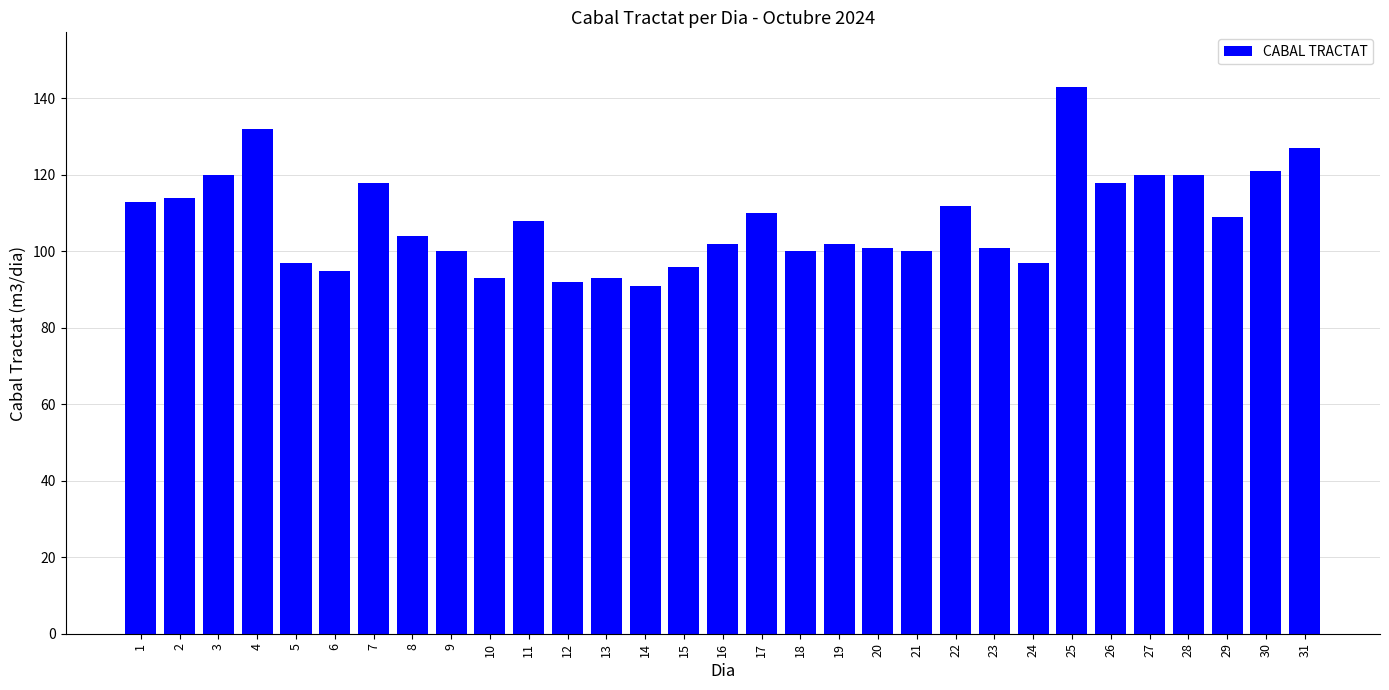

What is the smallest value displayed?

91